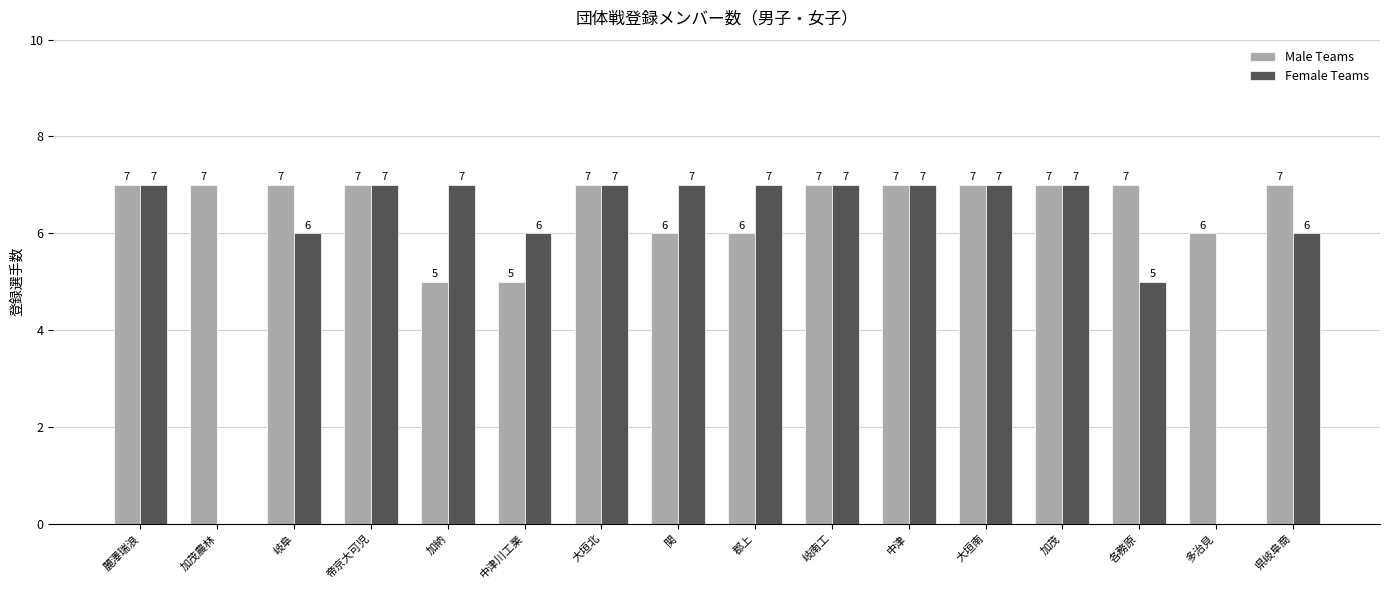

What is the greatest value displayed?

7